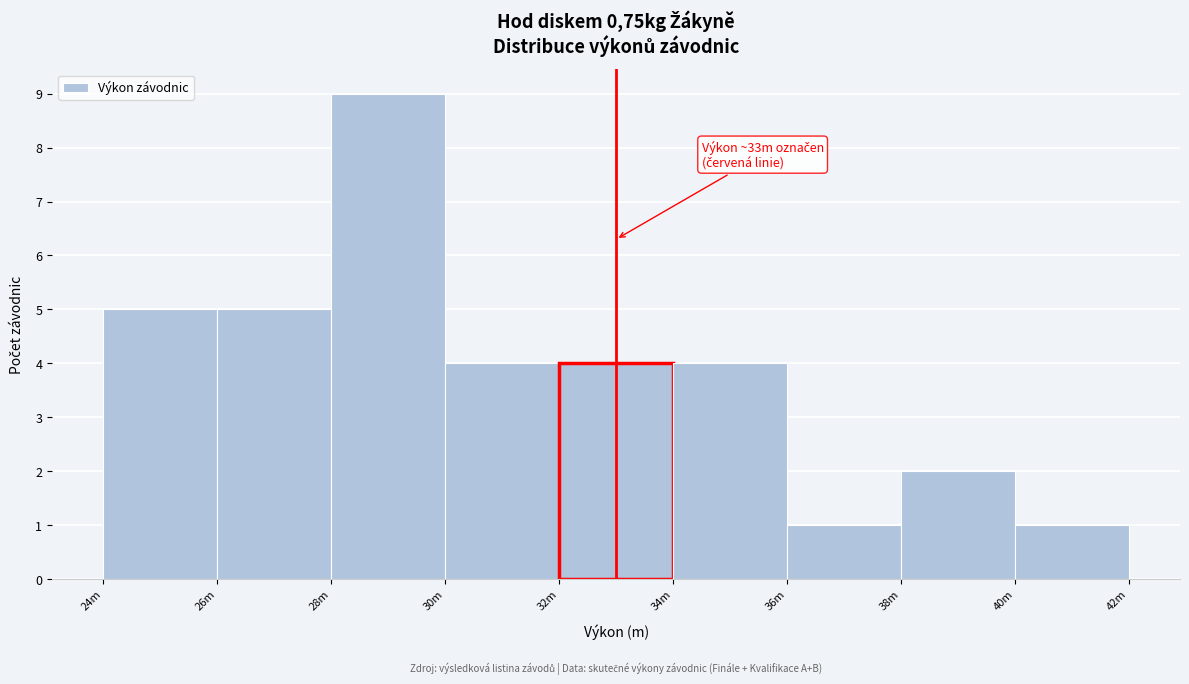

Reading left to right, transcribe all the data shown in this chart.

5	5	9	4	4	4	1	2	1